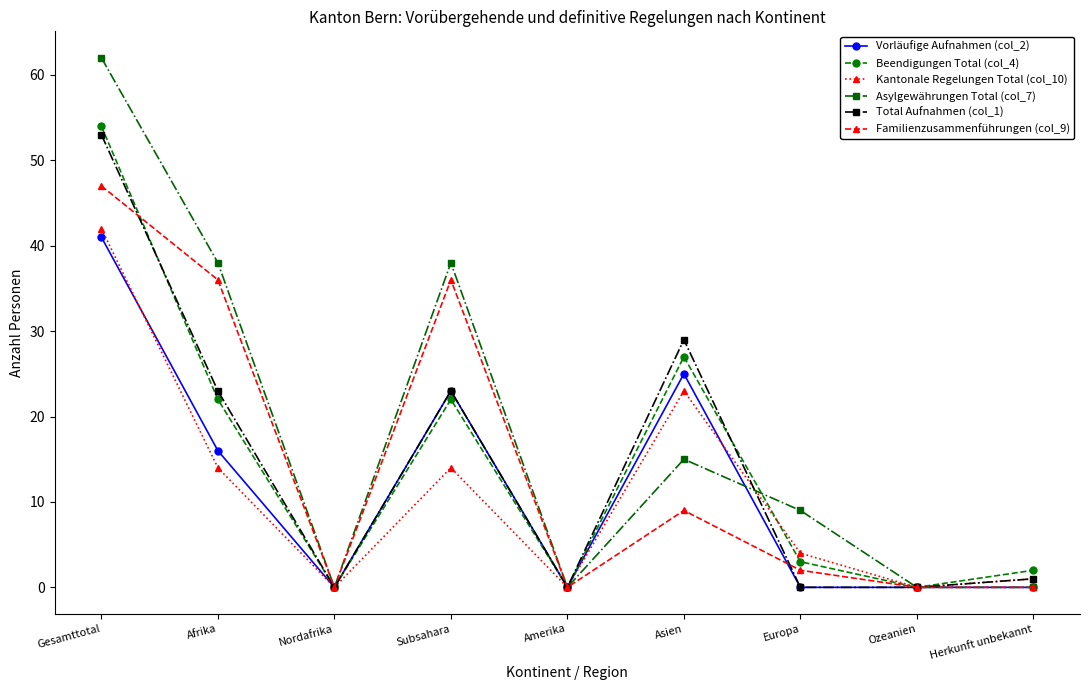

How many interior local peaks does the Kantonale Regelungen Total (col_10) series have?

2